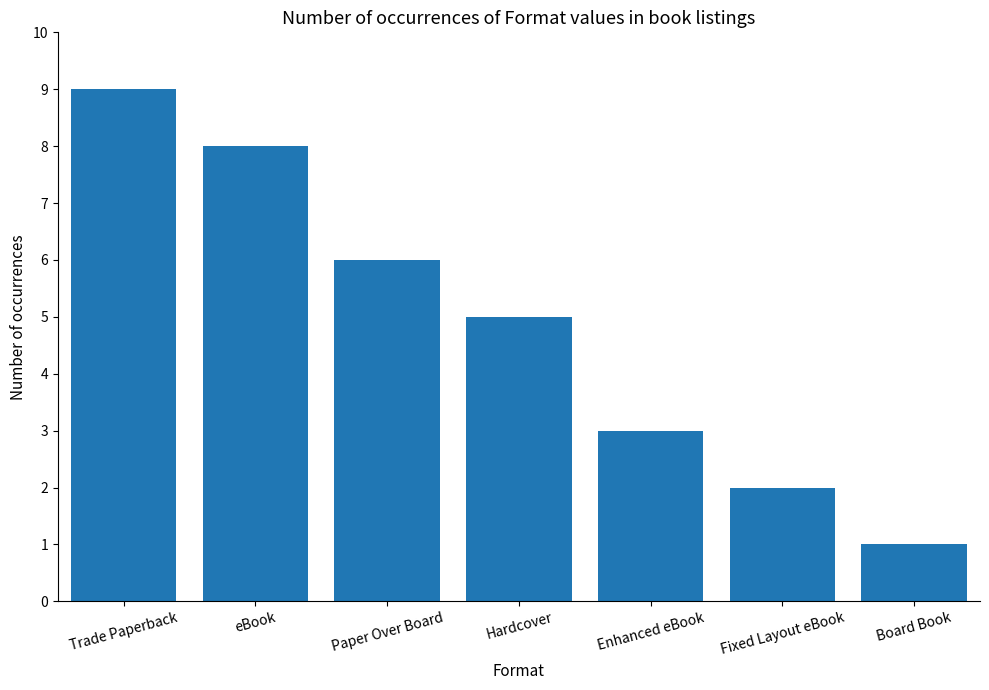

How many values are between 2 and 8?

5